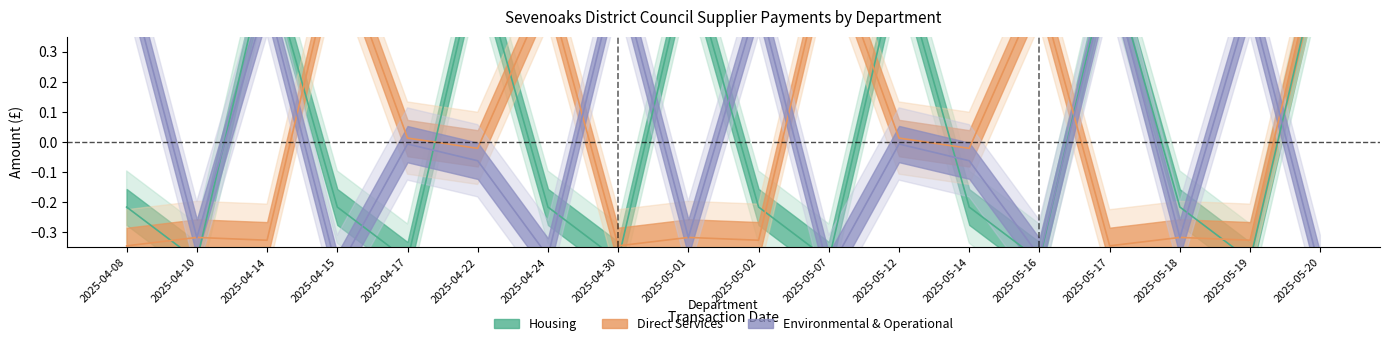

Where does the Direct Services series first go above 0?

2025-04-15